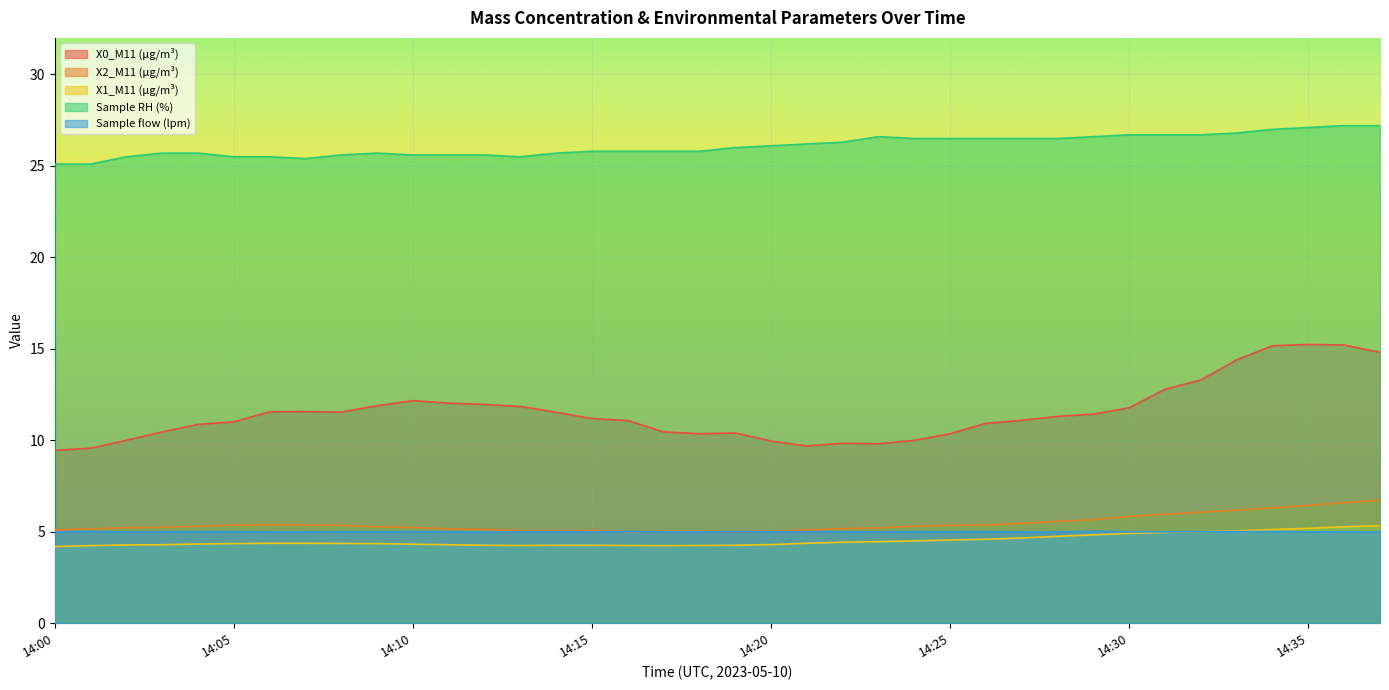

The value of X2_M11 (μg/m³) at 14:10 is 5.2. True or false?

True